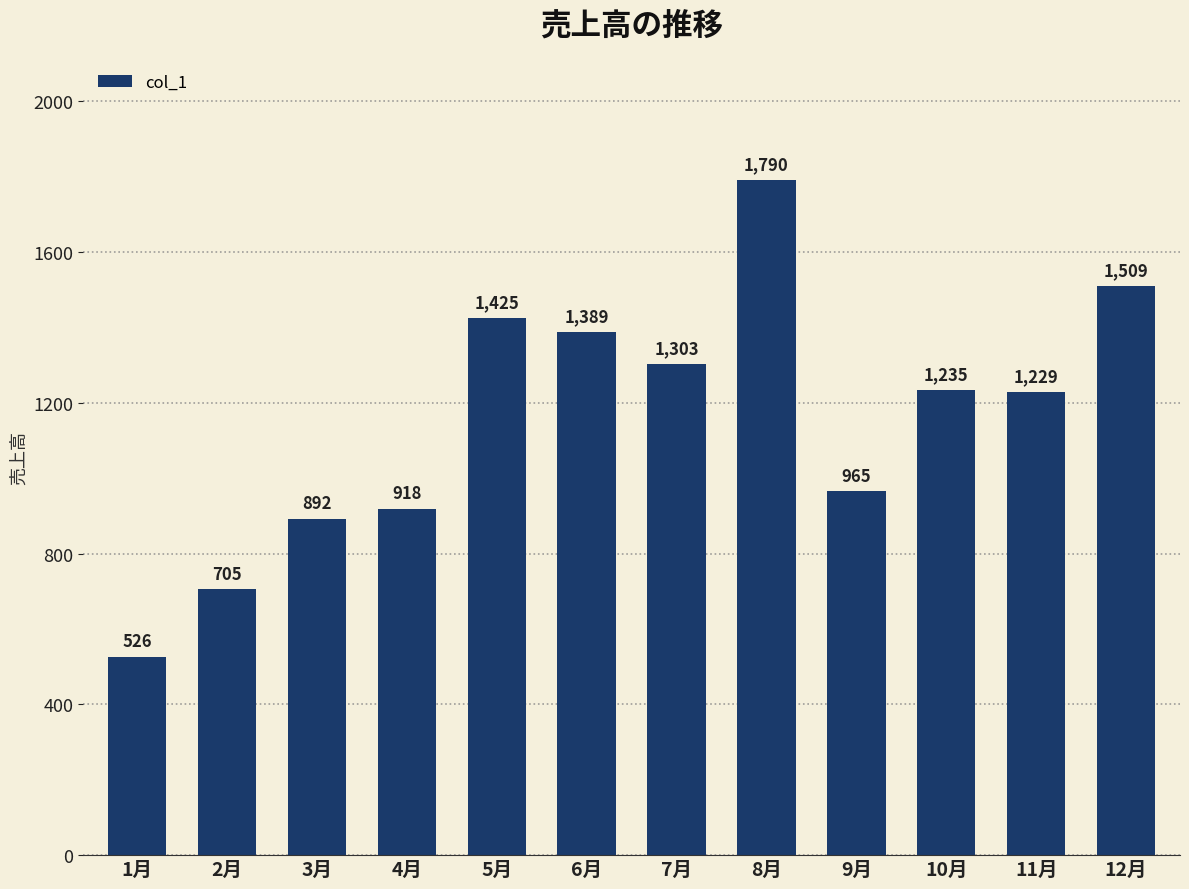

What is the minimum value shown in the chart?

526